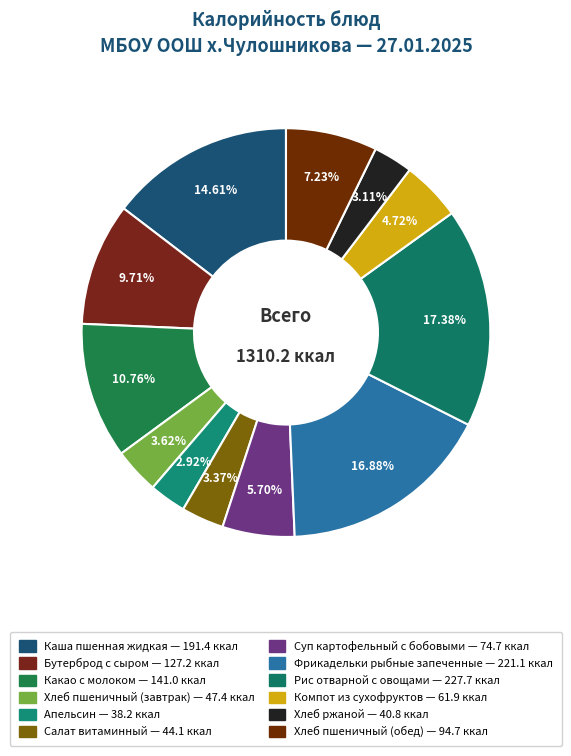

What percentage do Какао с молоком and Хлеб пшеничный (завтрак) together represent?

14.4%